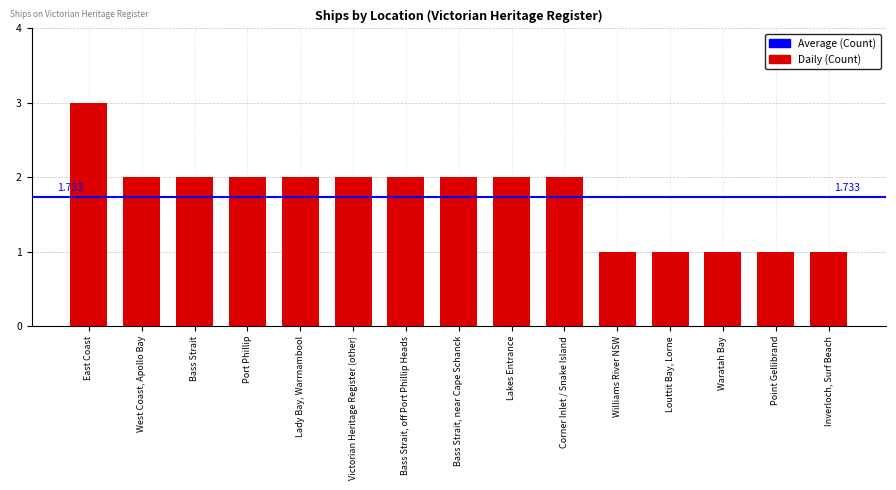

What is the sum of all values?

26